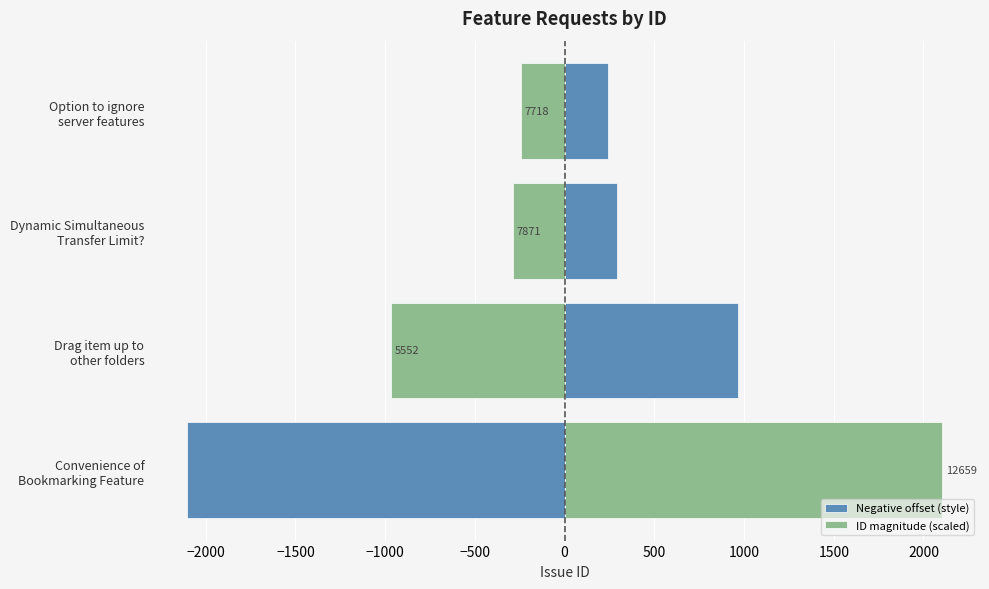

Which has a higher value, Option to ignore server features or Dynamic Simultaneous Transfer Limit??

Dynamic Simultaneous Transfer Limit?